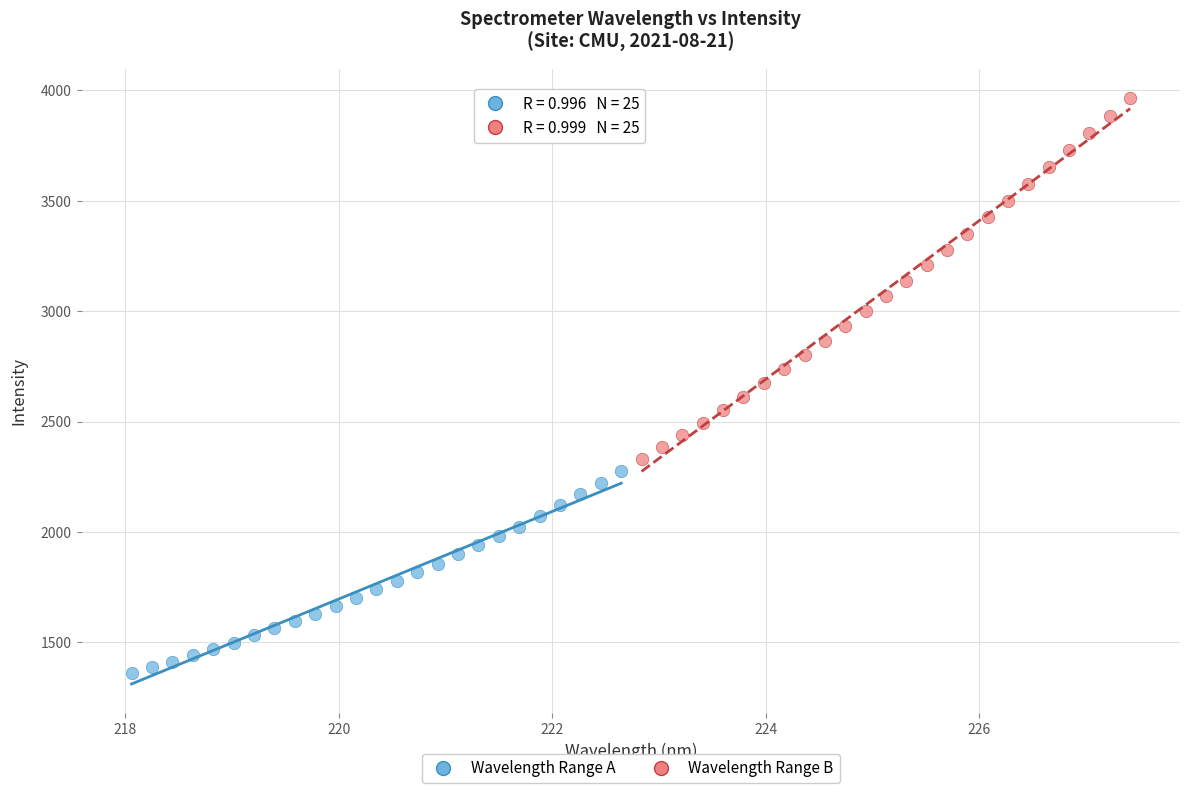

Which series contains the lowest Y value?

Wavelength Range A